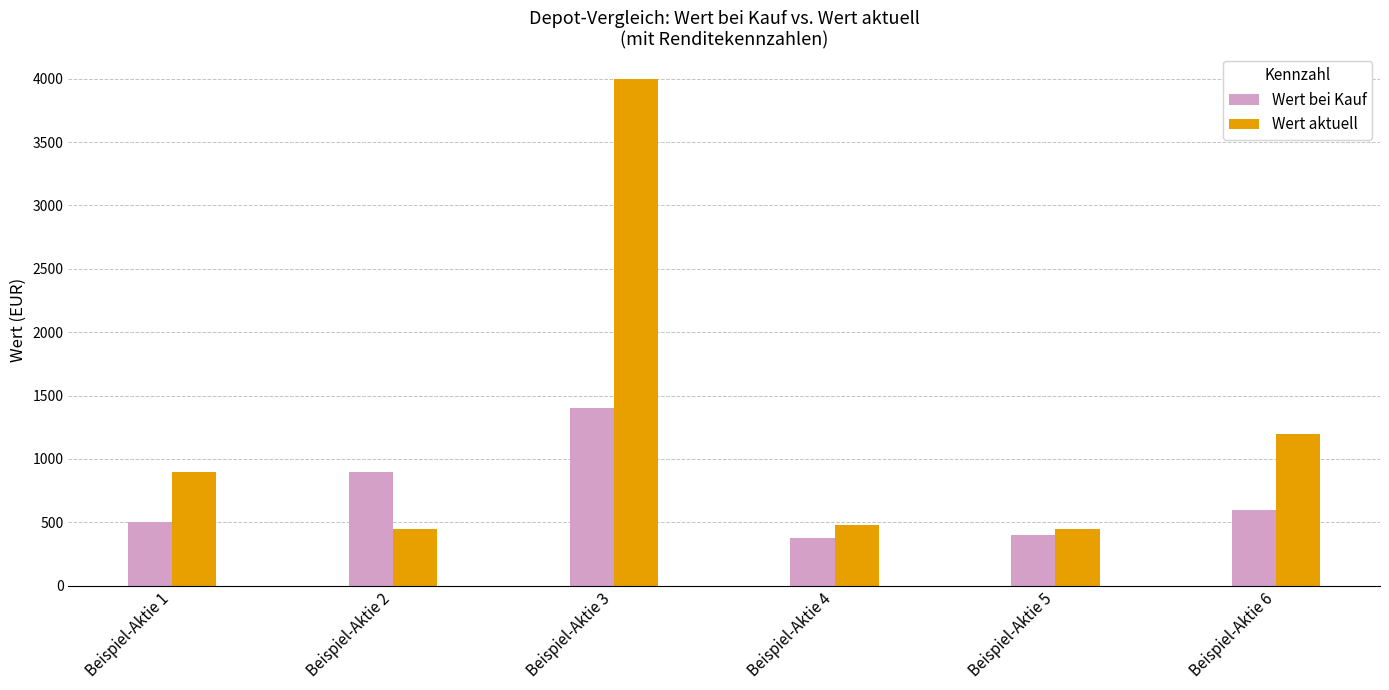

What are all the series names shown in the legend?

Wert bei Kauf, Wert aktuell